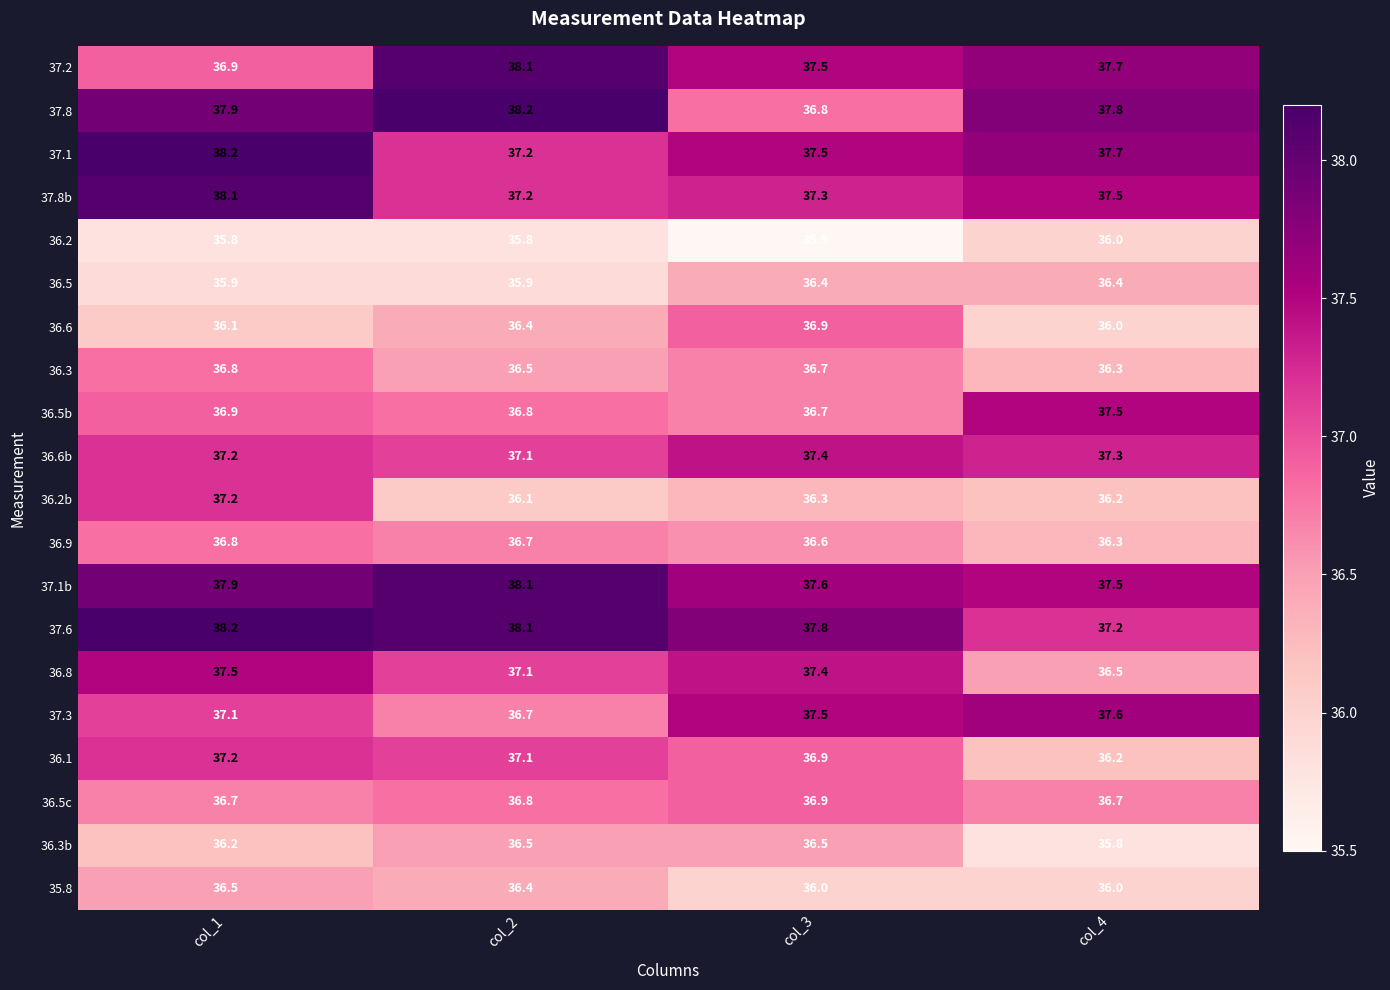

The value of 36.2 at col_3 is 35.5. True or false?

True